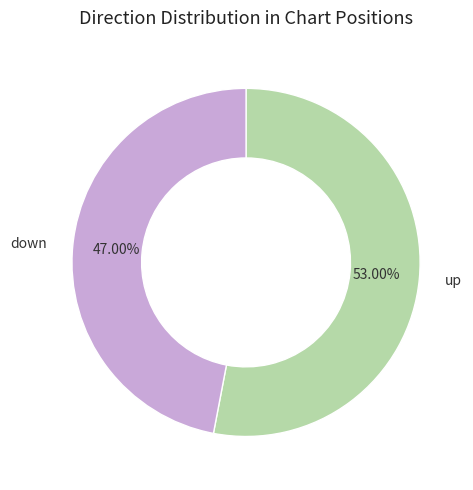

Which slice is the smallest?

down